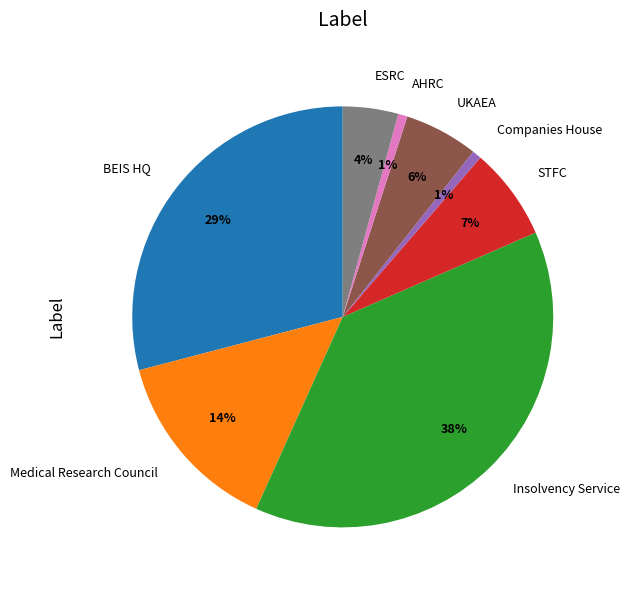

To the nearest percent, what is the average slice percentage?

12%